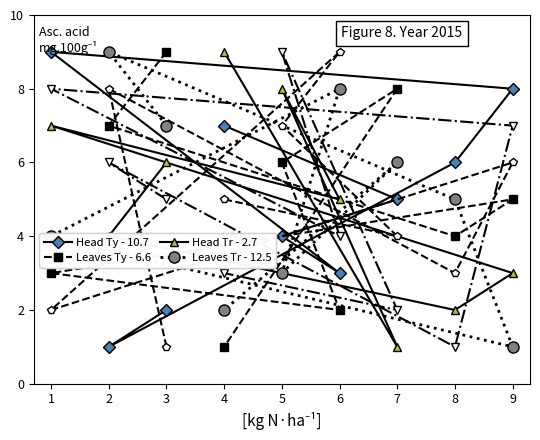

True or false: col_3 and Leaves Tr - 12.5 cross at least once.

True